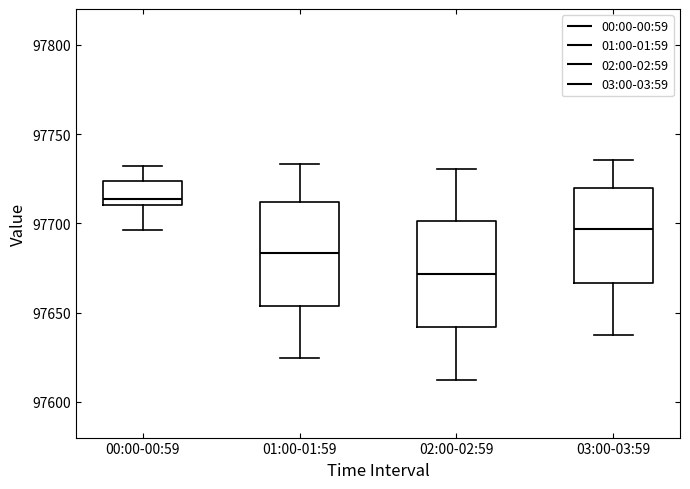

Which box's median line is the highest?

00:00-00:59